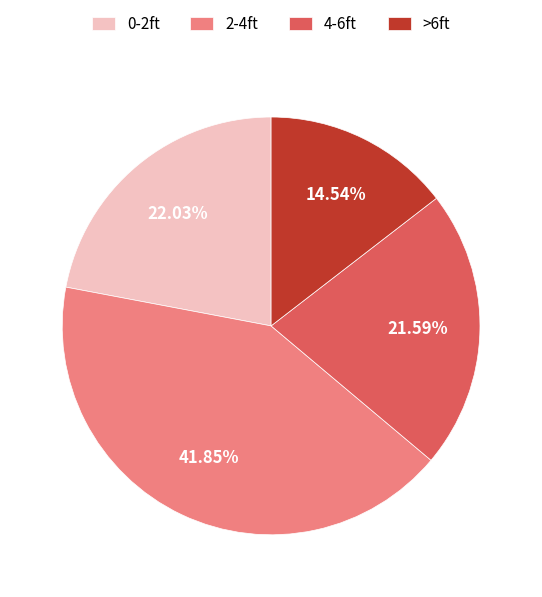

The >6ft slice represents 15% of the pie. True or false?

True